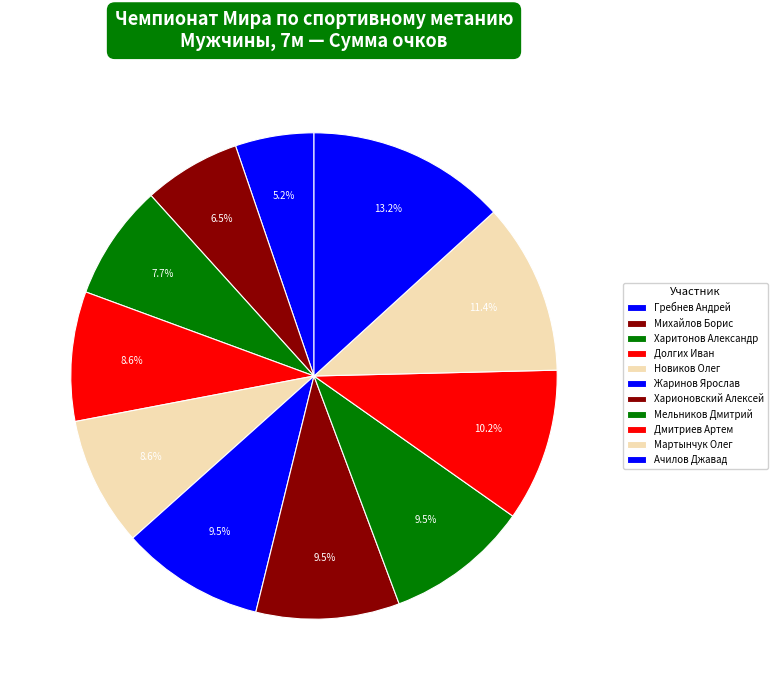

The Новиков Олег slice represents 9% of the pie. True or false?

True